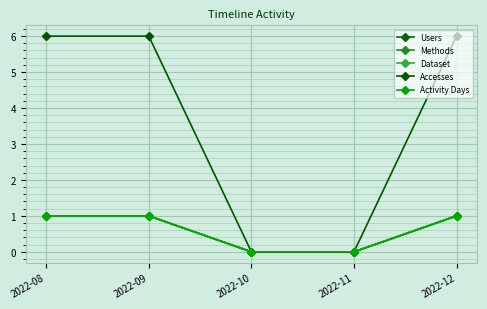

How many lines are shown in the chart?

5